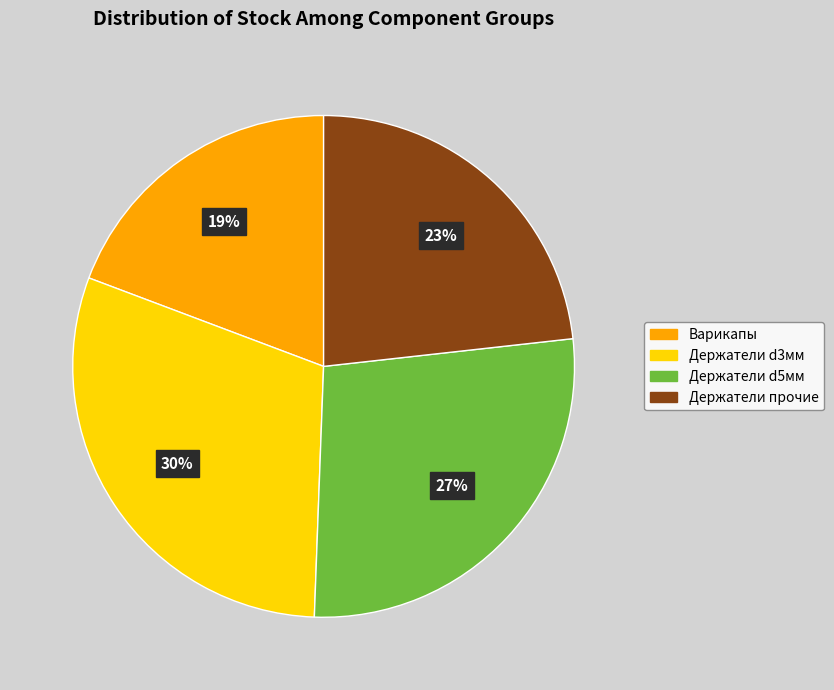

To the nearest percent, what is the average slice percentage?

25%